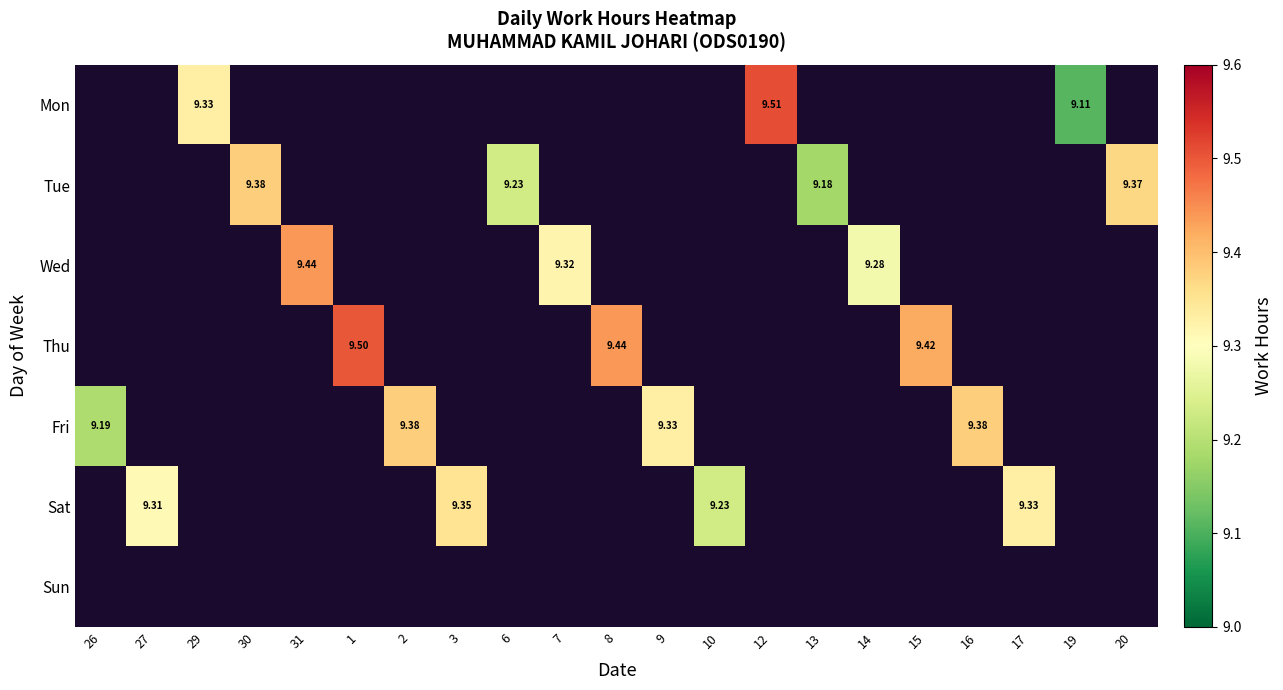

Which series changed the most between 30 and 13?

Tue